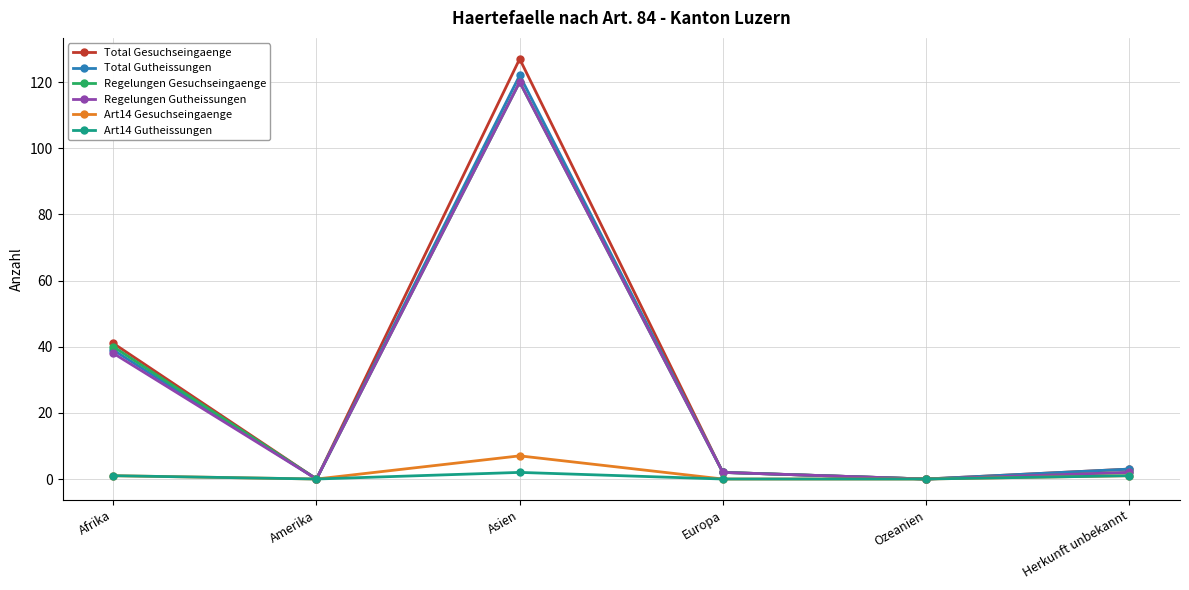

At which category is the sum across all series the highest?

Asien